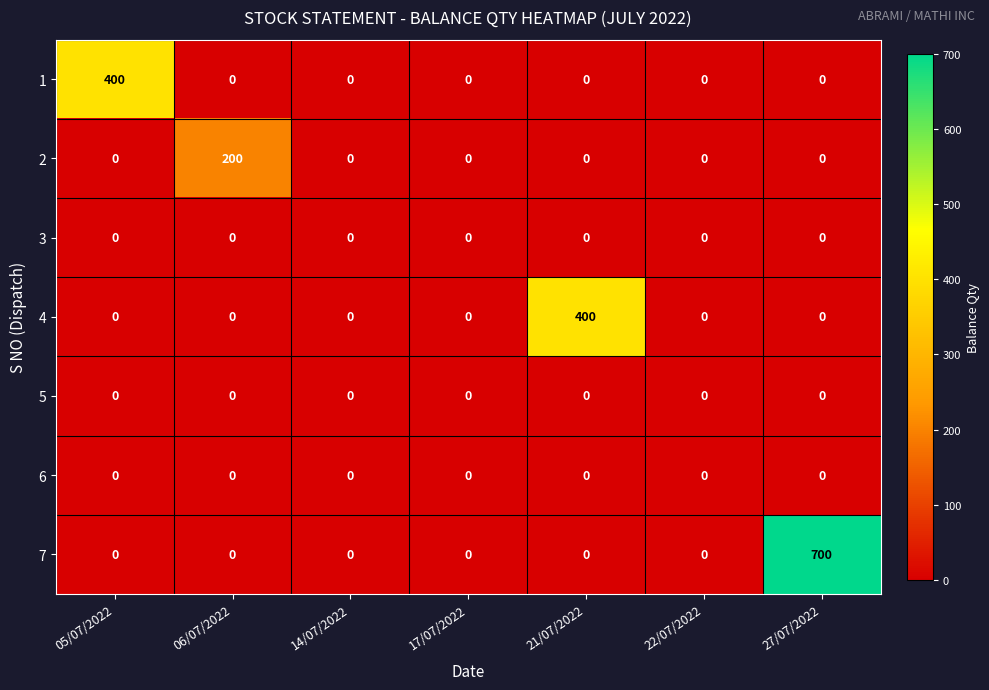

What is the average value of the 4 series?

57